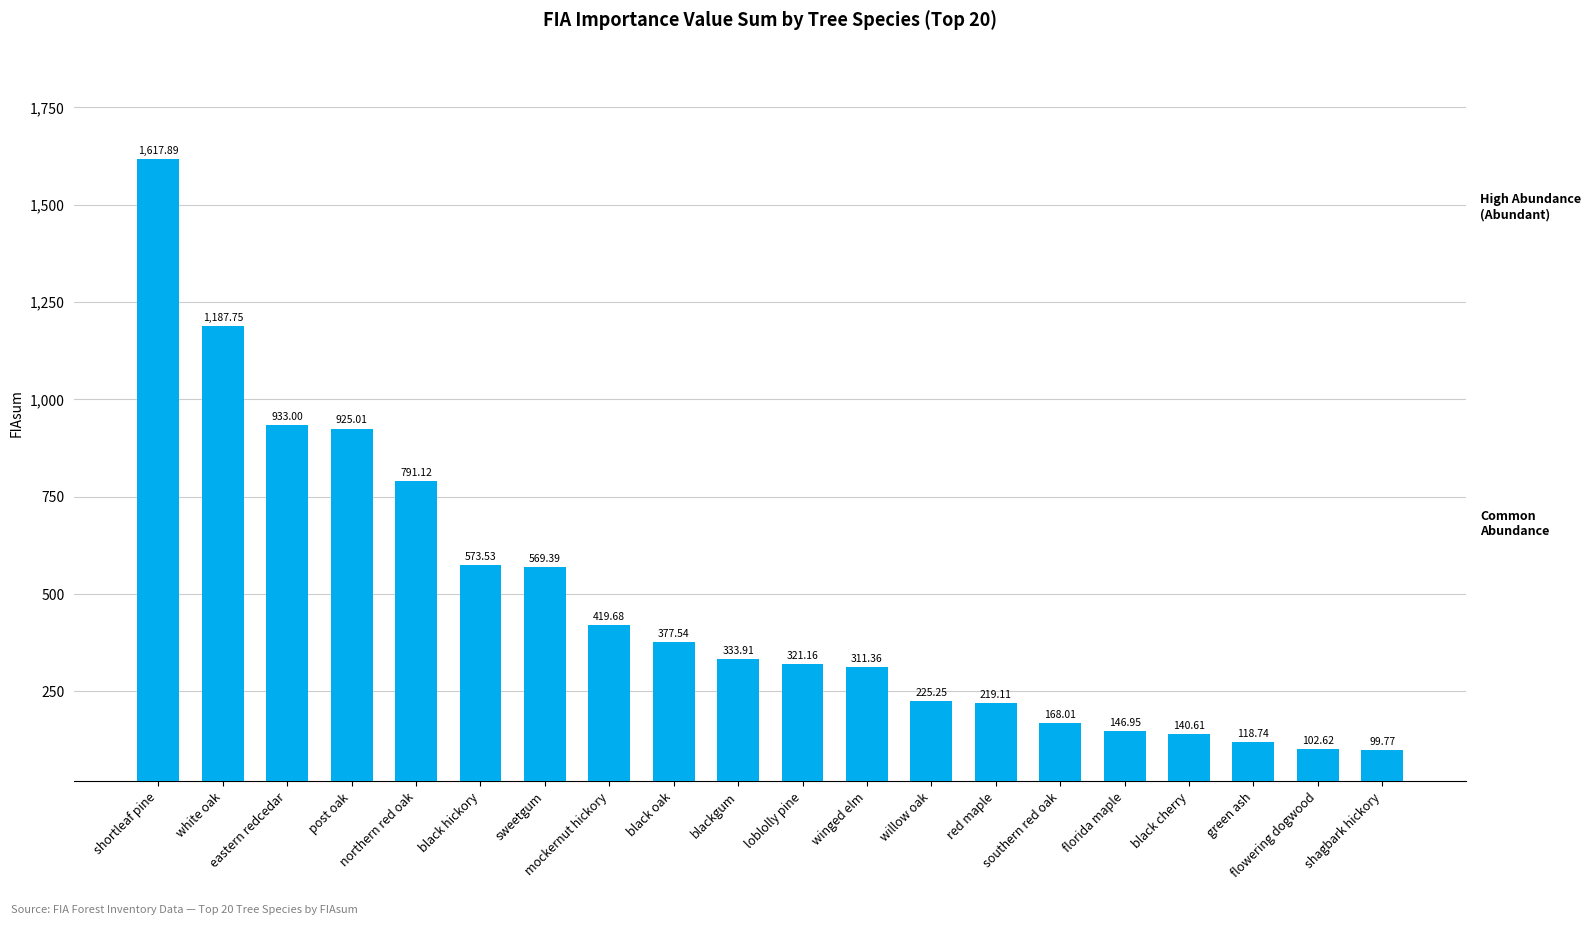

What is the minimum value shown in the chart?

99.8